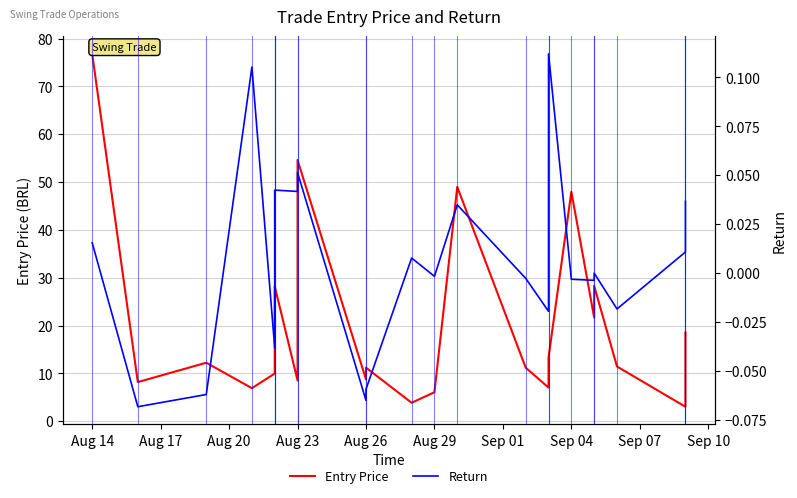

What is the difference between the maximum and minimum values in the Entry Price series?

73.8